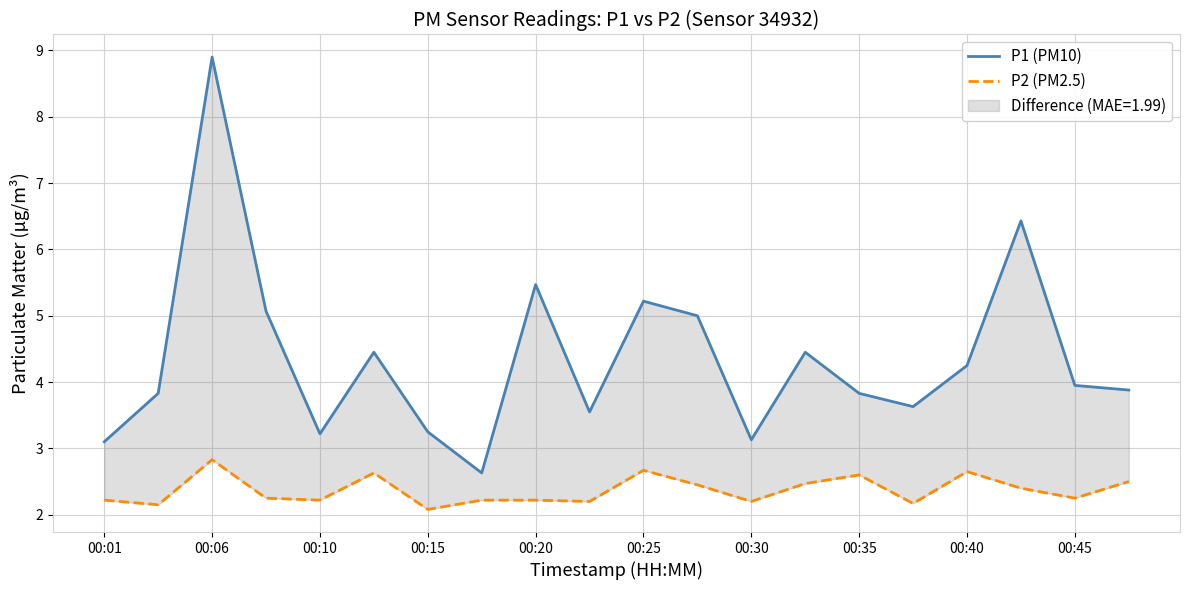

True or false: P2 (PM2.5) and P1 (PM10) intersect in this chart.

False